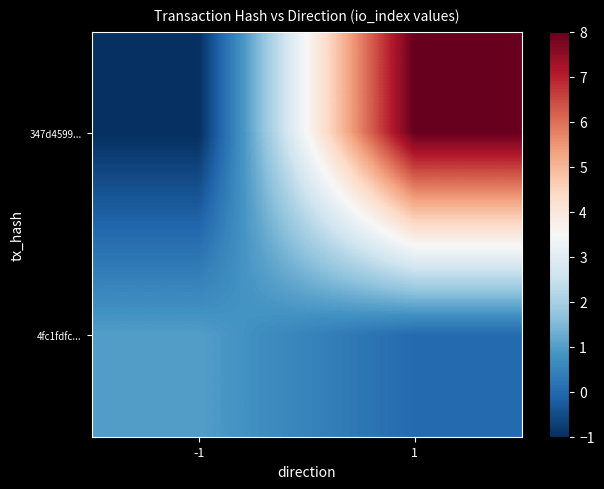

Reading left to right, what are all the values shown in this chart?

347d4599...: -1=-1	1=8
4fc1fdfc...: -1=1	1=0